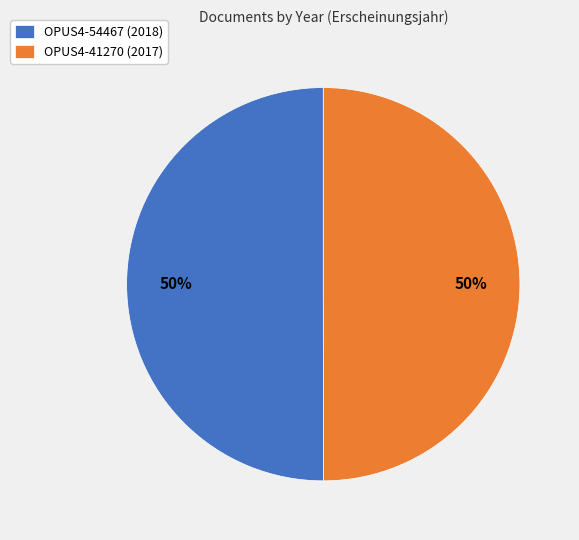

True or false: OPUS4-41270 (2017) accounts for 50% of the total.

True